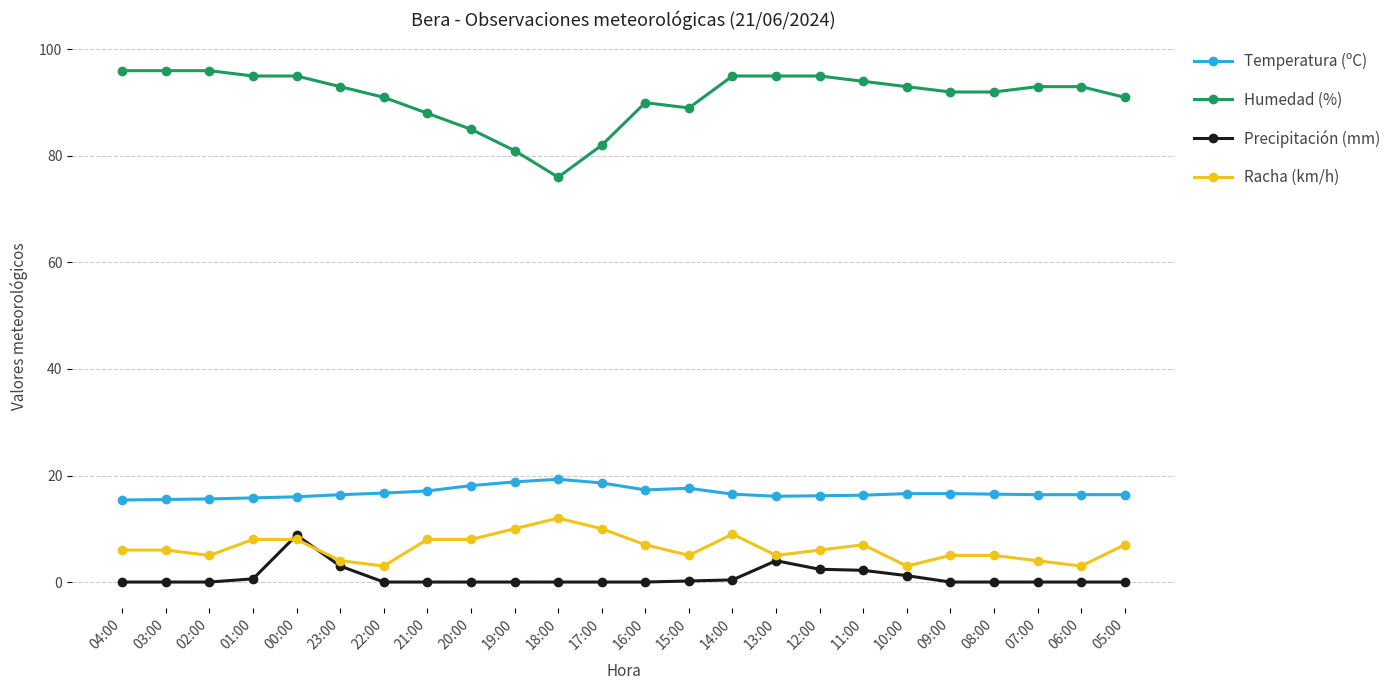

At which category is the sum across all series the highest?

00:00